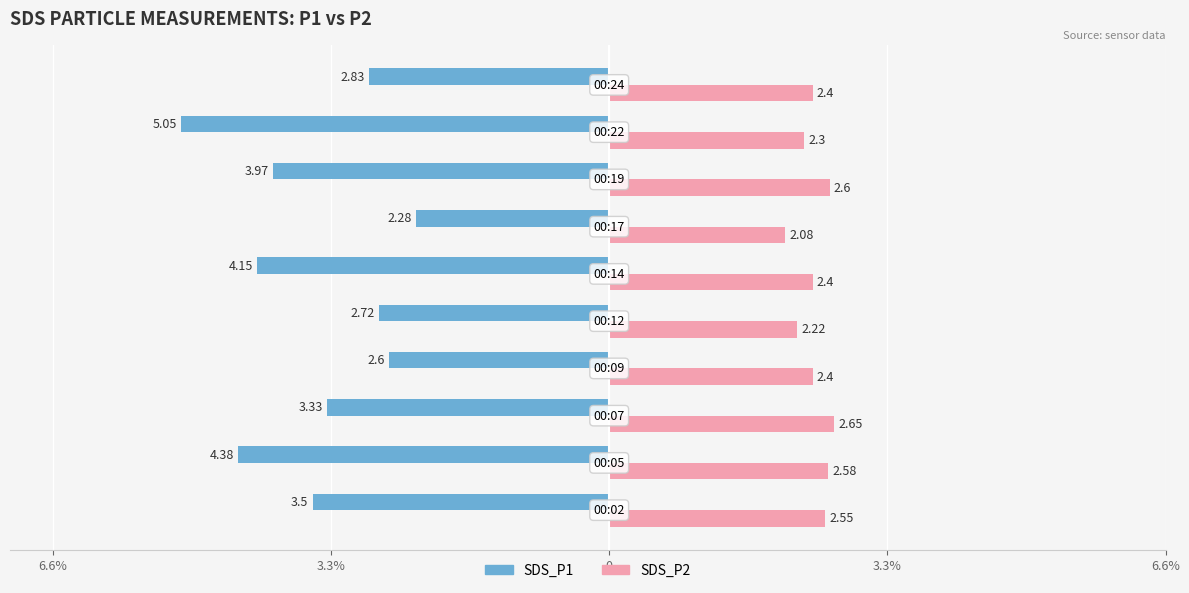

What are all the series names shown in the legend?

SDS_P1, SDS_P2